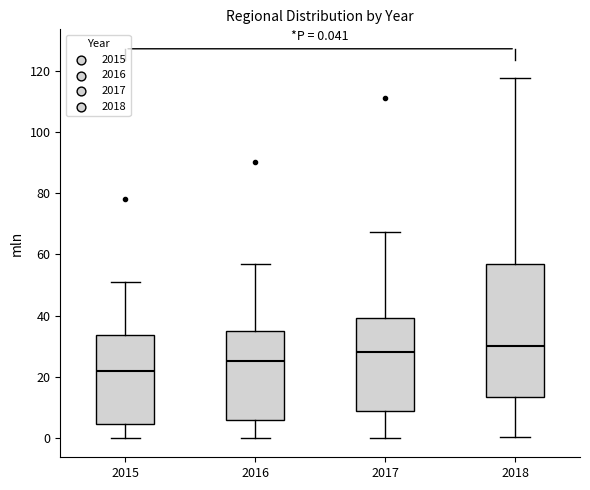

Which box's median line is the highest?

2018